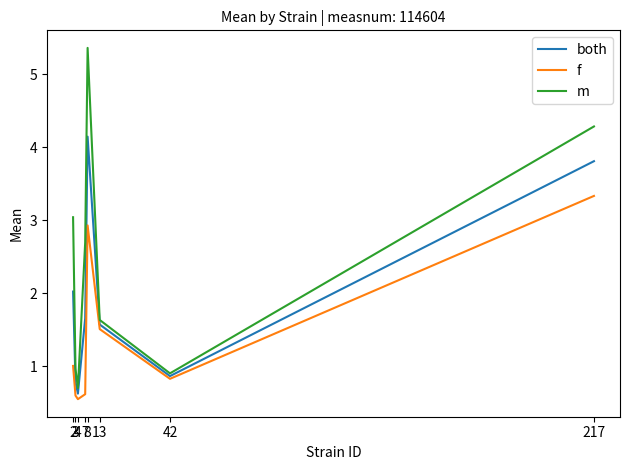

The m series shows 1.7 at 7. True or false?

False